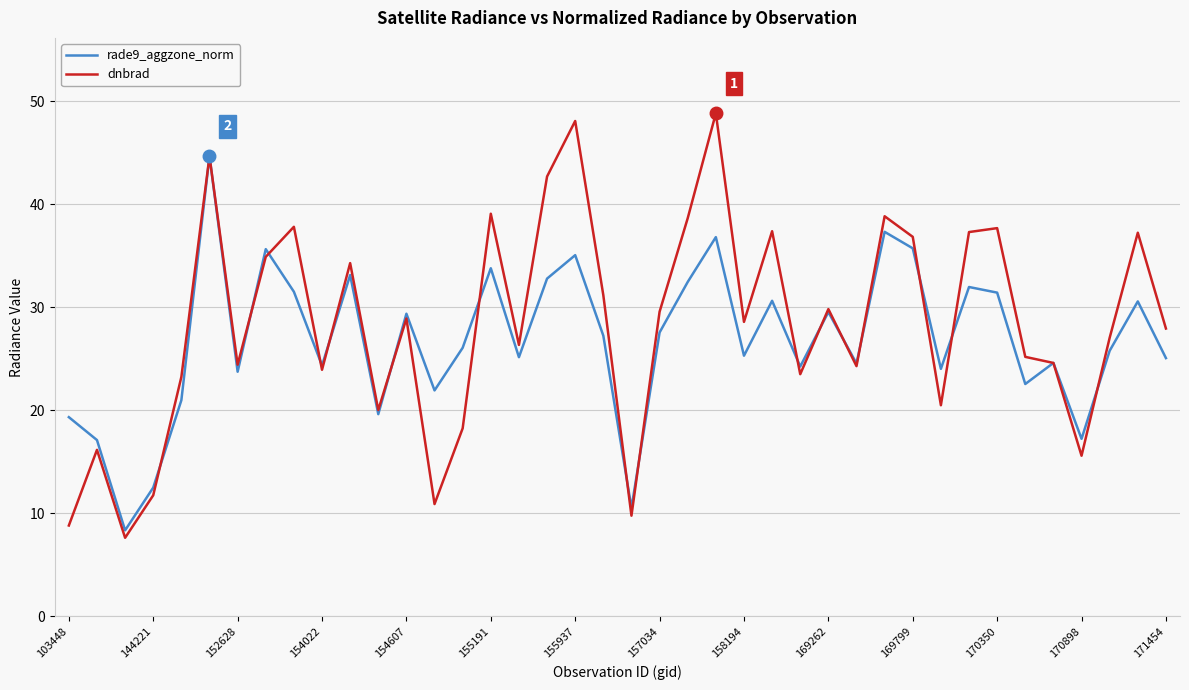

True or false: rade9_aggzone_norm and dnbrad cross at least once.

True